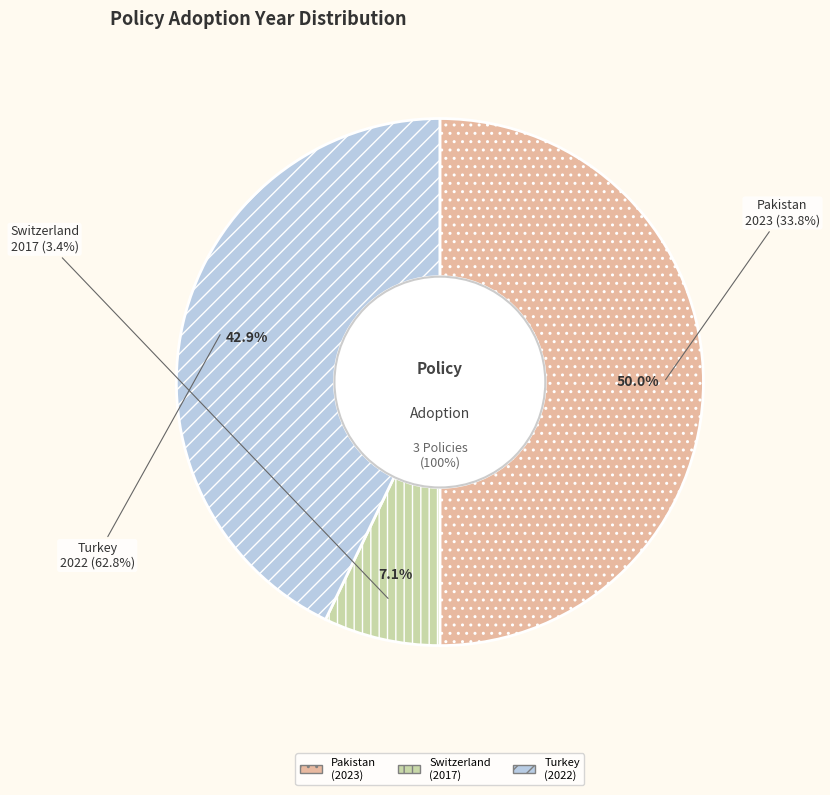

Which slice is the largest?

National Energy Efficiency and Conservation Authority (Pakistan)